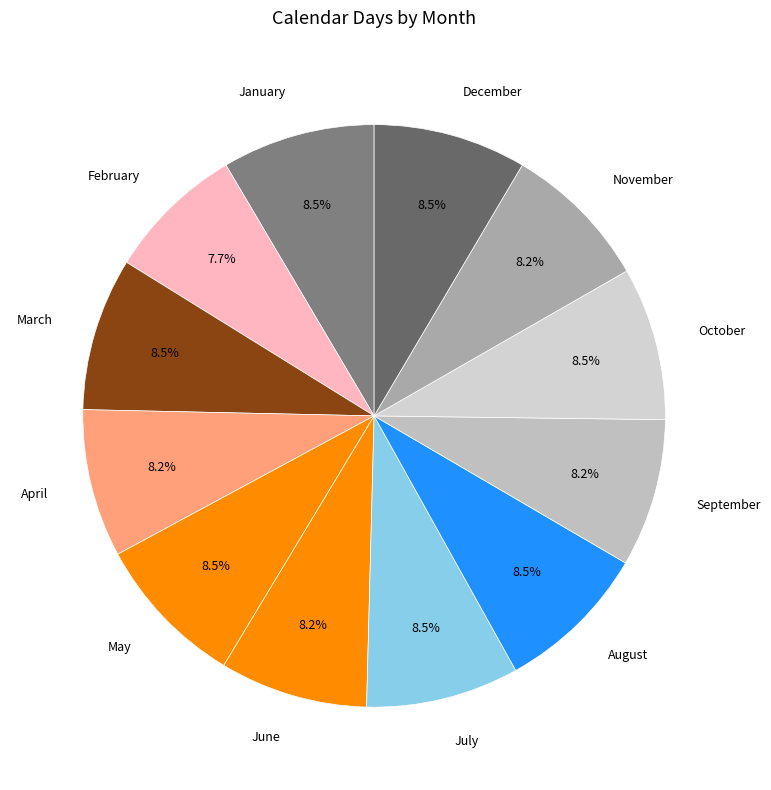

To the nearest percent, what percentage of the pie is November?

8%